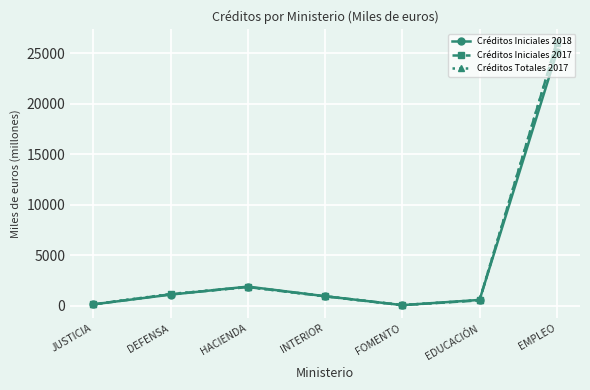

Which series has the largest range (max minus min)?

Créditos Iniciales 2017